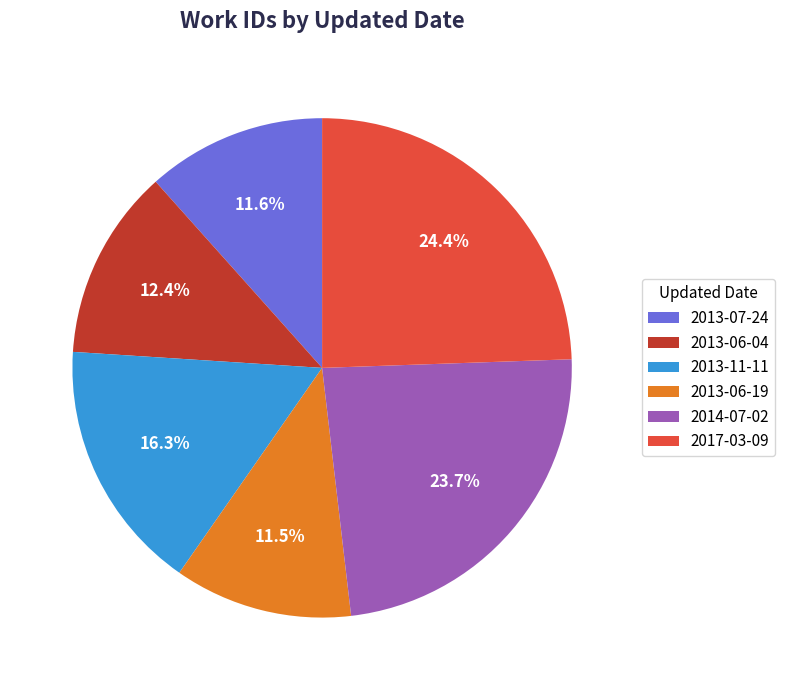

To the nearest percent, what is the difference between the 2013-06-19 and 2017-03-09 slice percentages?

13%